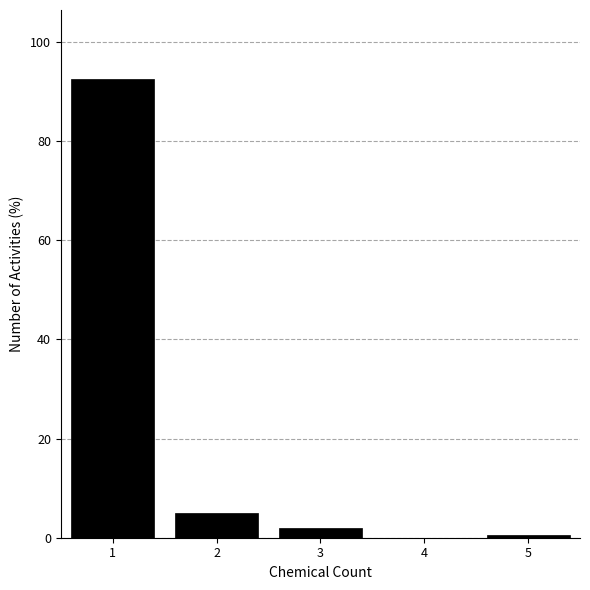

Reading left to right, list every bar in this chart as the range it spans on the x-axis followed by its height. The values are not printed on the chart, so give them approximately, as read against the axis.

0.5 to 1.5: 92
1.5 to 2.5: 6
2.5 to 3.5: under 2
3.5 to 4.5: 0
4.5 to 5.5: under 2